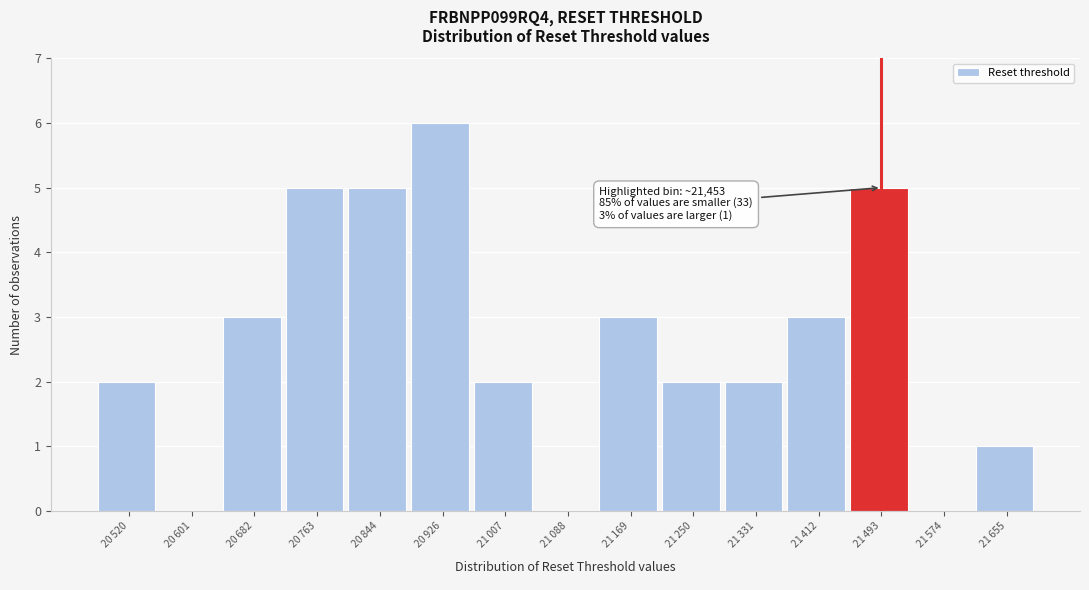

What is the sum of all values?

39